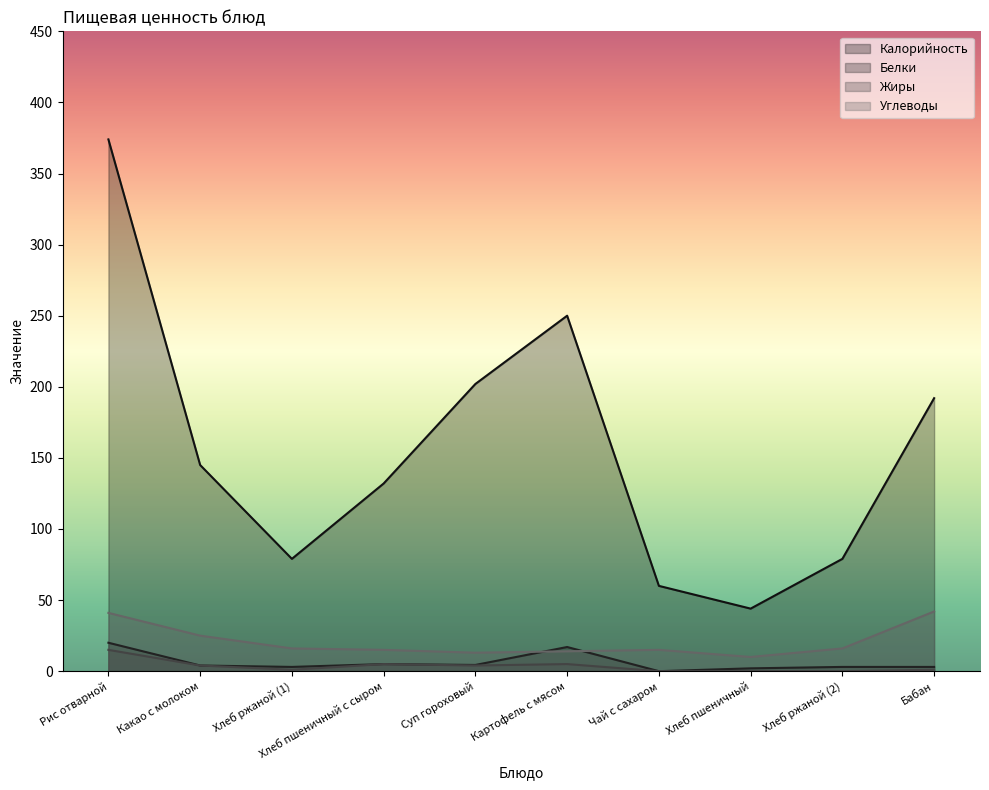

Which series has the largest total across all categories?

Калорийность